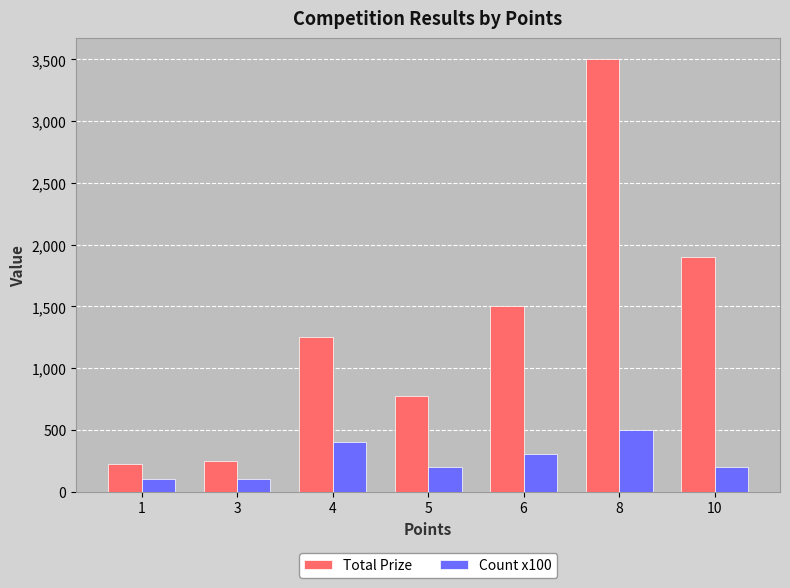

Are the bars grouped side by side (vs. stacked)?

Yes